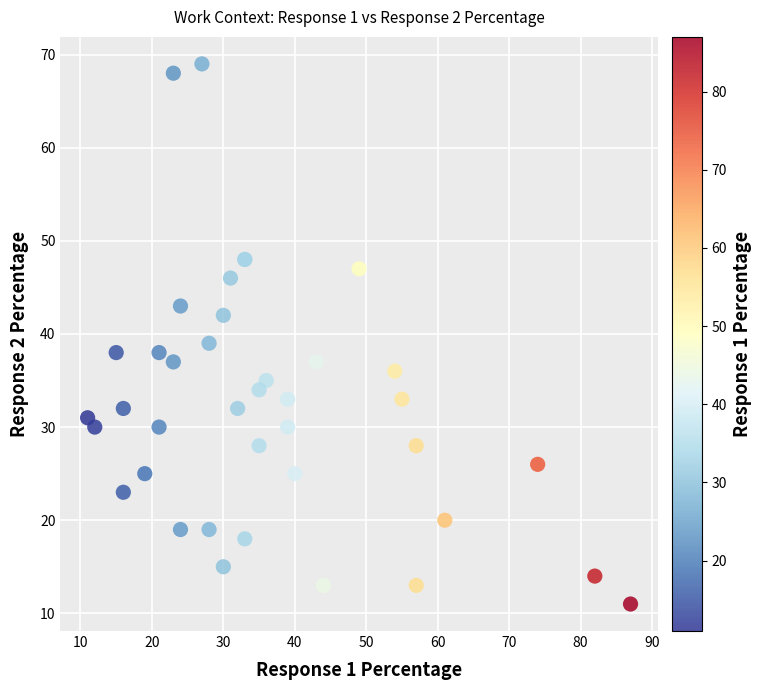

What Y value in the scatter plot is closest to 40?

39